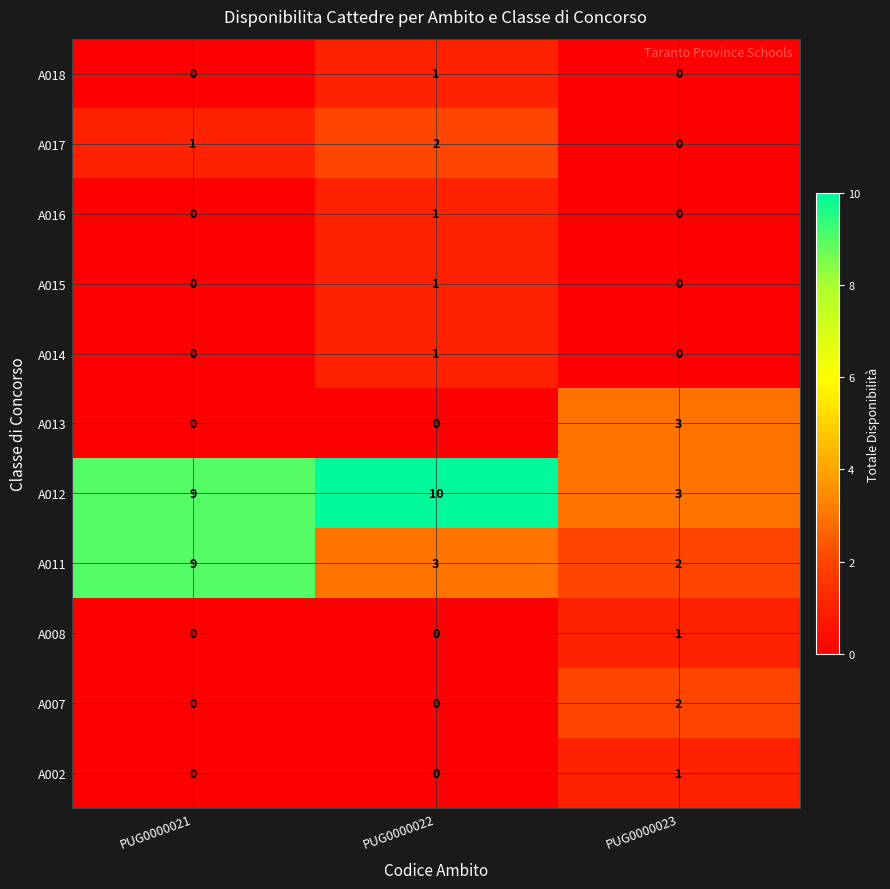

What is the total value across all series at PUG0000023?

12